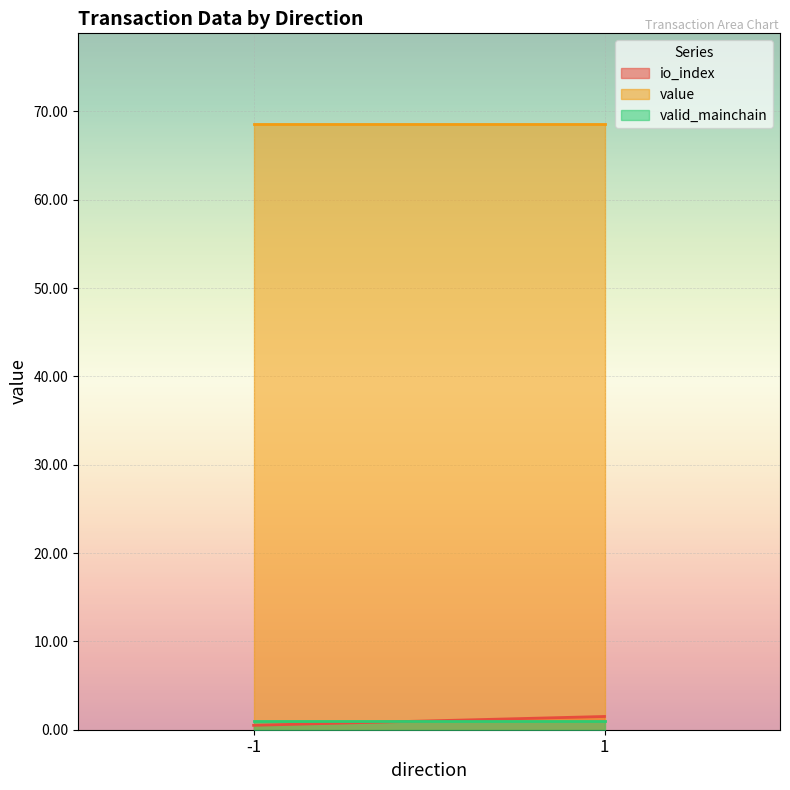

What is the spread (max minus min) of values at -1?

68.1